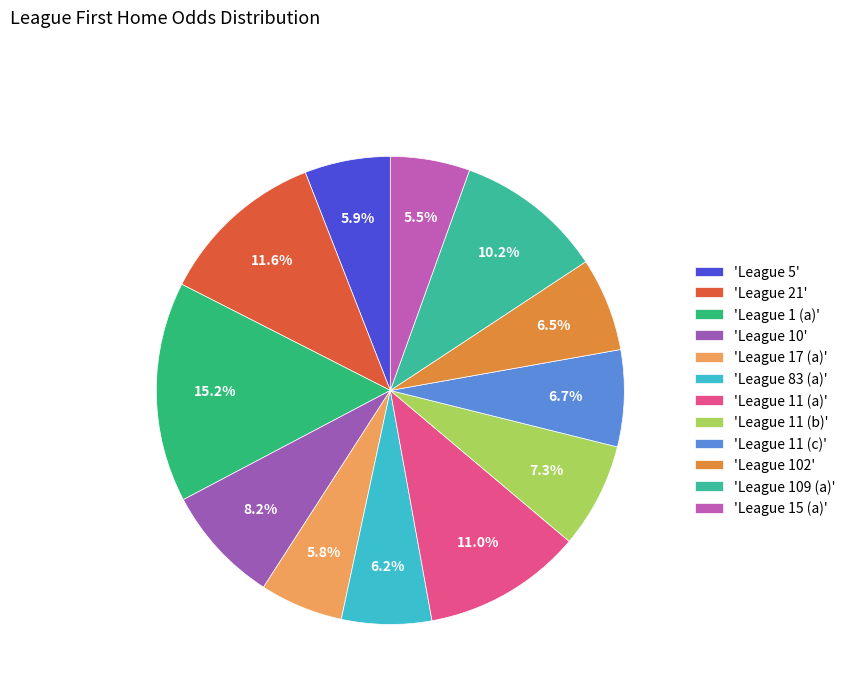

To the nearest percent, what is the difference between the largest and smallest slice percentages?

10%